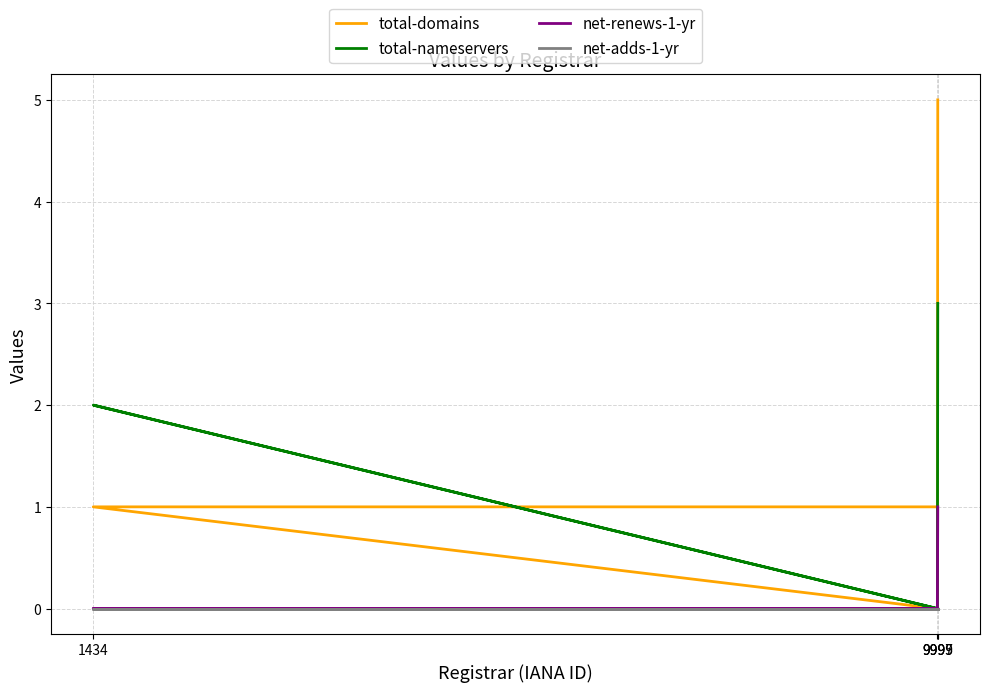

At which category does the chart reach its peak across all series?

9999